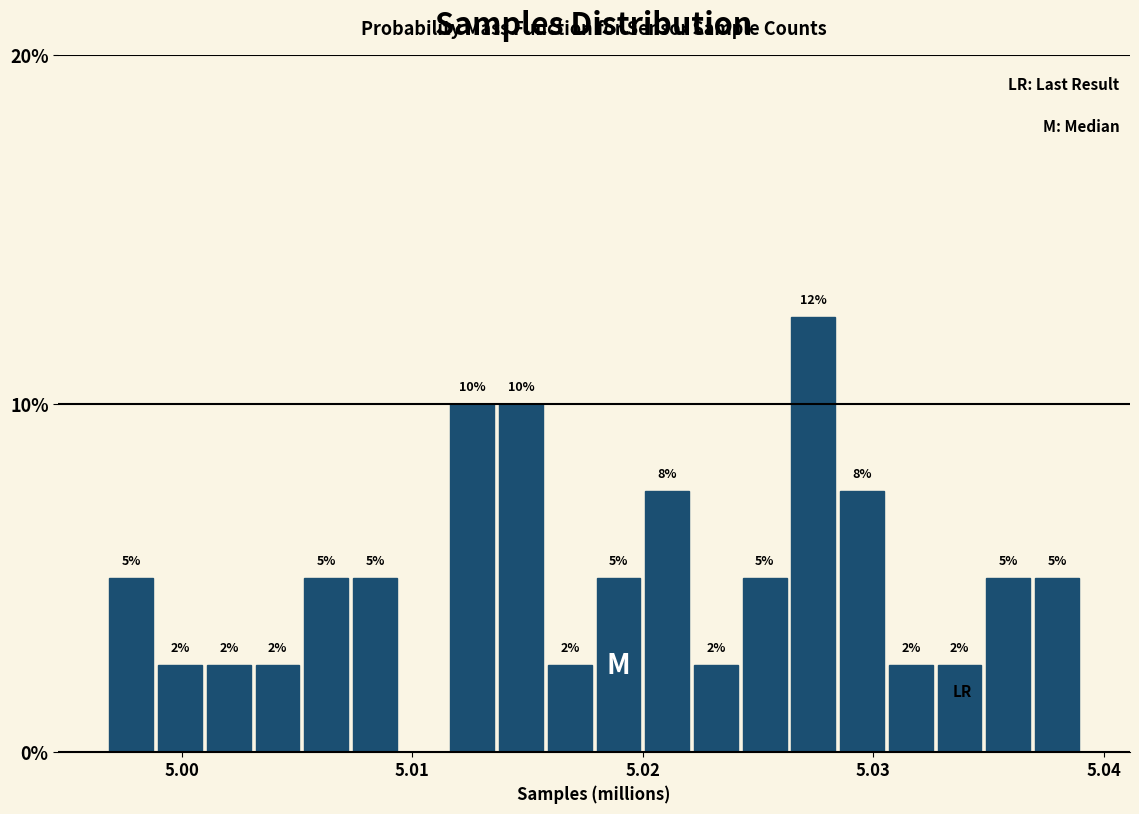

Read against the x-axis, roughly where is the centre of the tallest bar?

5.027